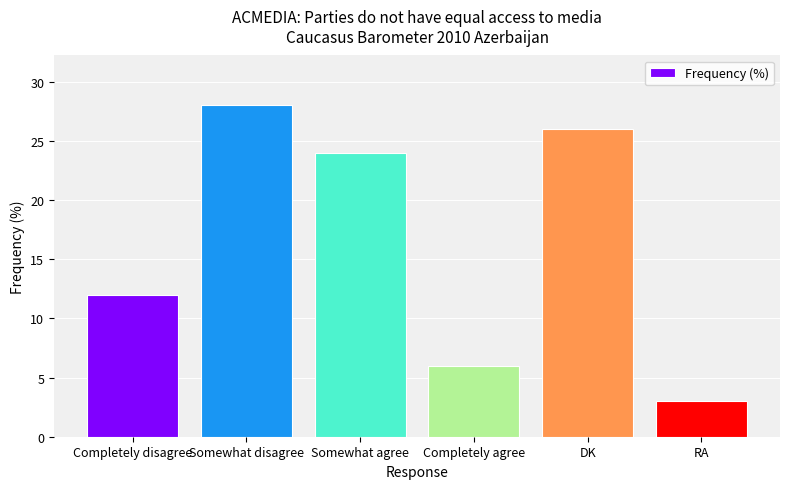

Rank the categories by value from highest to lowest.

Somewhat disagree, DK, Somewhat agree, Completely disagree, Completely agree, RA